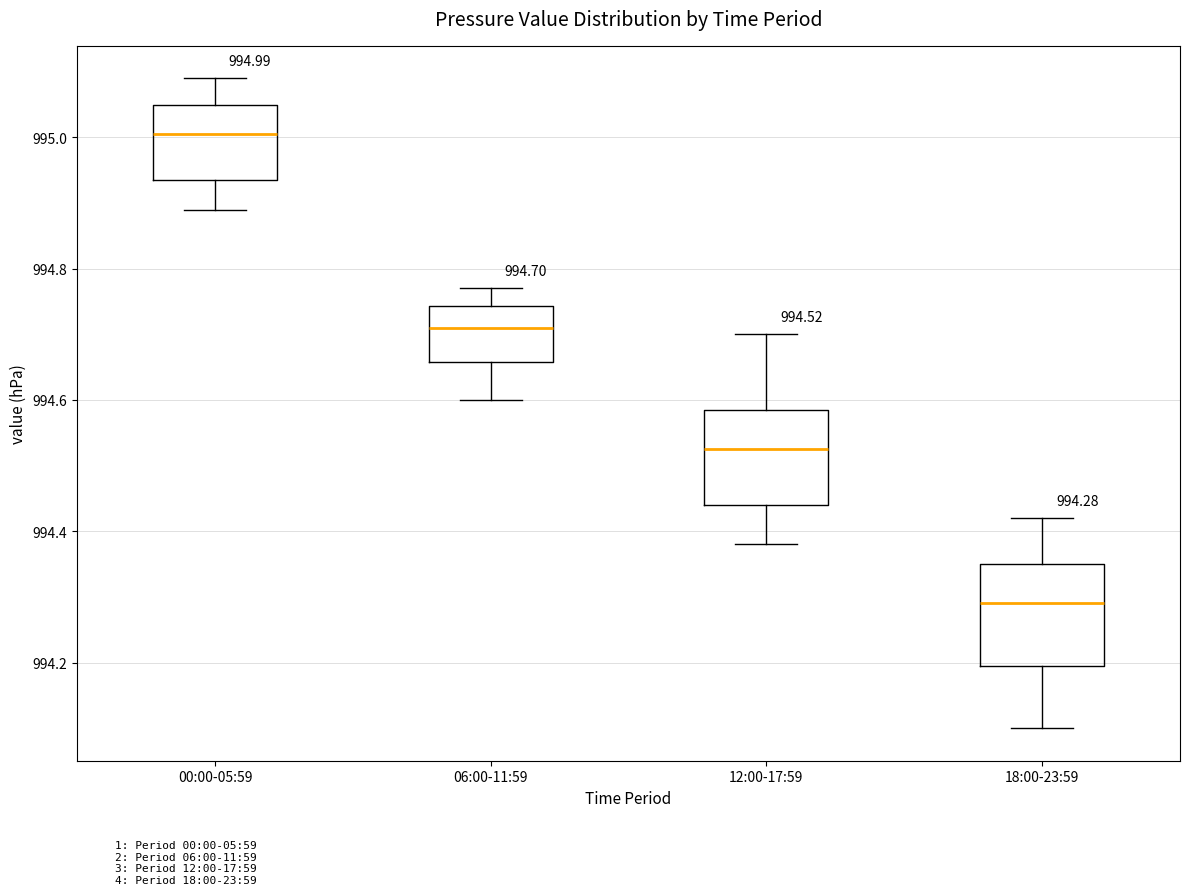

Which box has the highest median line?

00:00-05:59